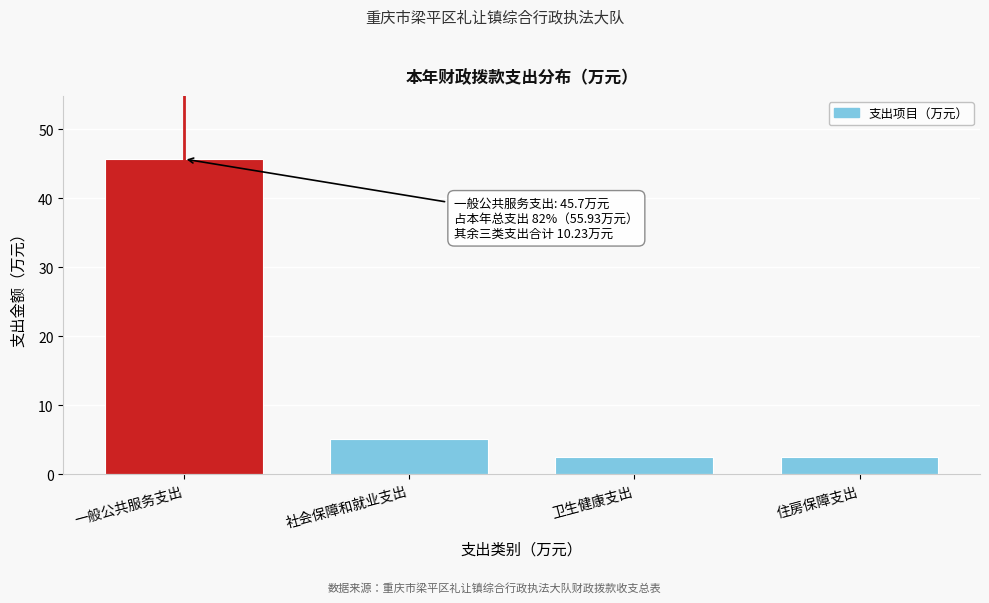

What is the approximate value at 住房保障支出?

2.6